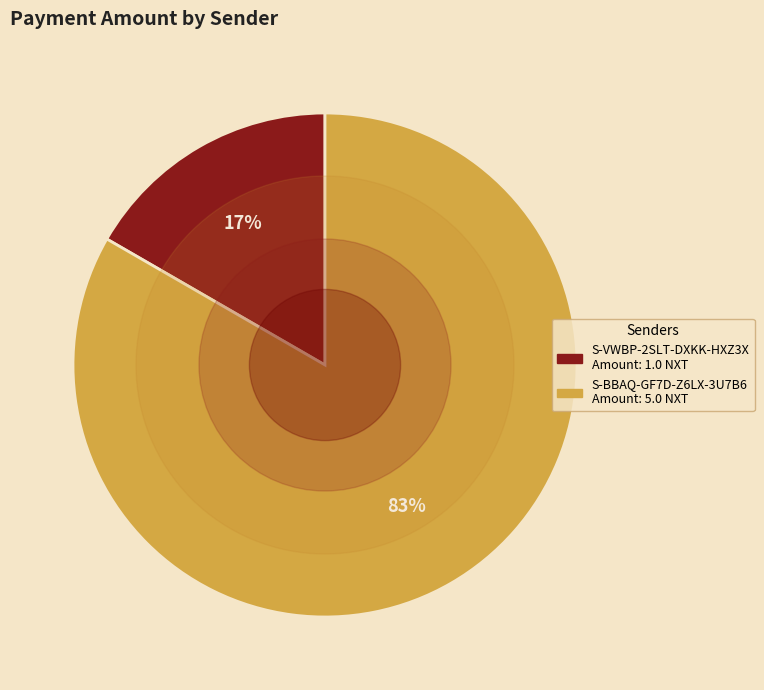

To the nearest percent, what is the average slice percentage?

50%